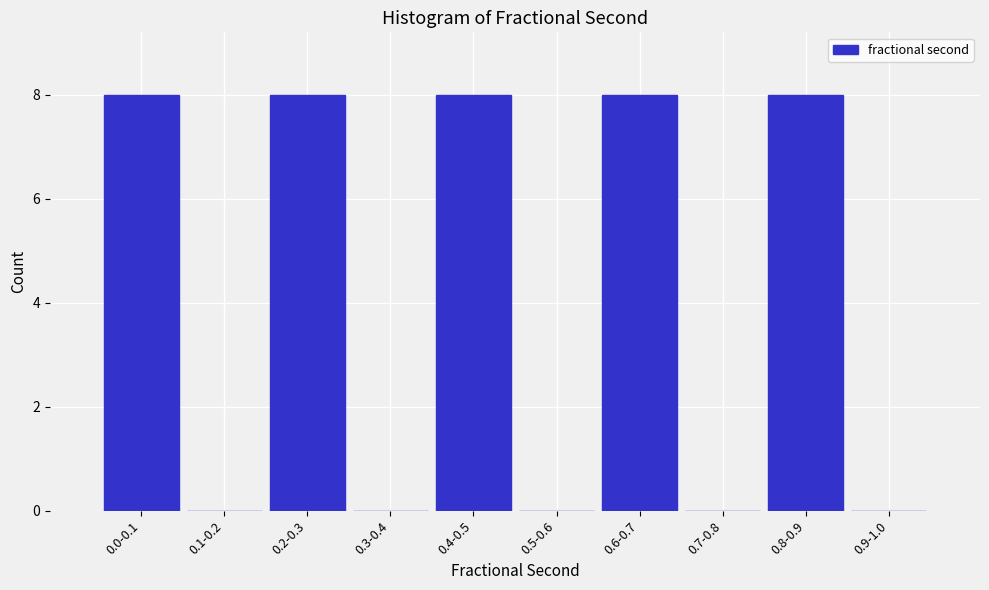

Reading right to left, extract all data points from this chart.

0.9-1.0=0	0.8-0.9=8	0.7-0.8=0	0.6-0.7=8	0.5-0.6=0	0.4-0.5=8	0.3-0.4=0	0.2-0.3=8	0.1-0.2=0	0.0-0.1=8